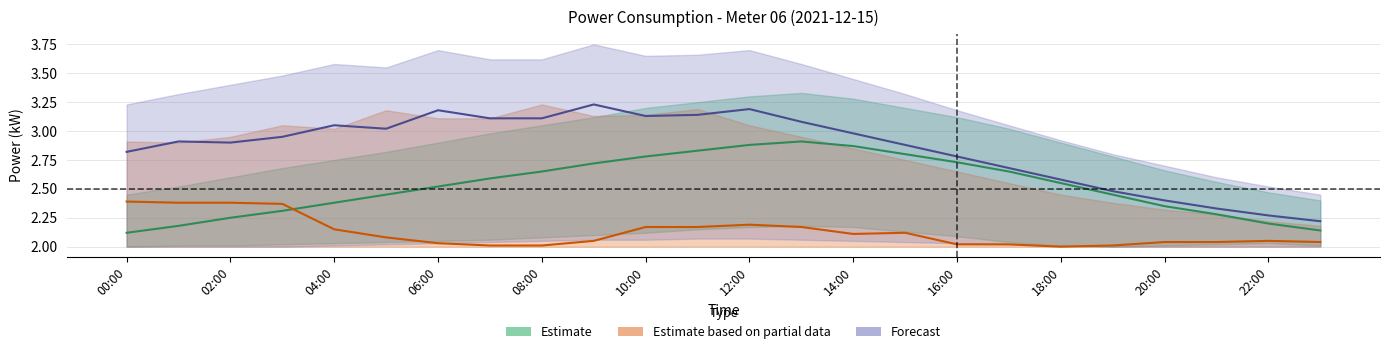

True or false: Estimate and Forecast cross at least once.

False